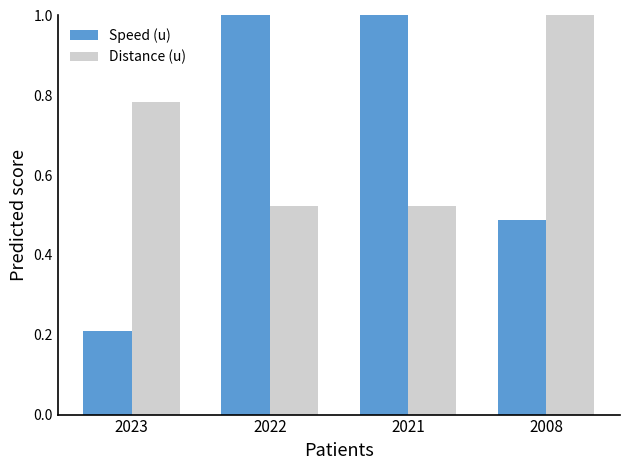

What is the value of the Speed (u) bar at the 3rd from the left?

1.0